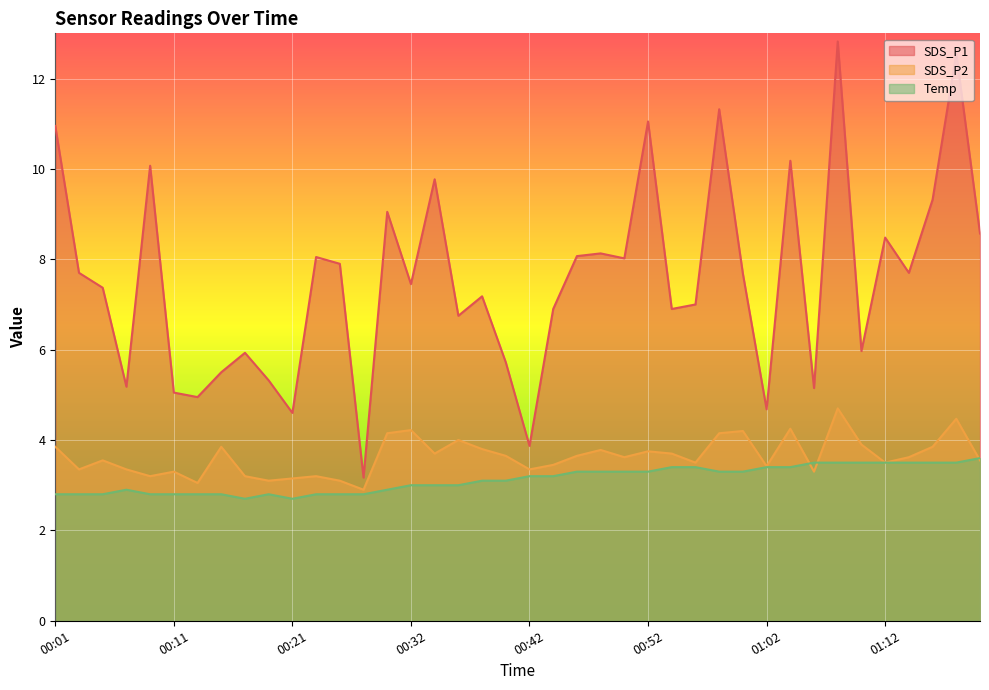

Which series has the widest spread of values?

SDS_P1